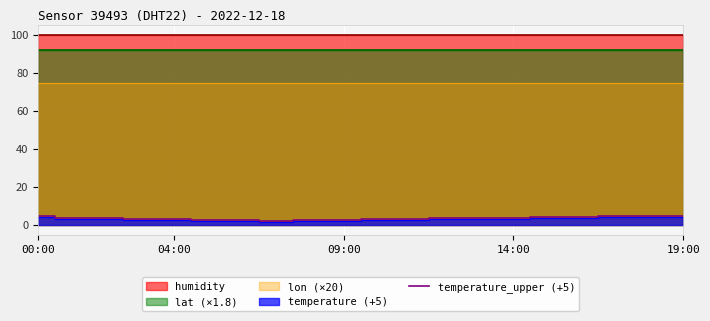

True or false: temperature_upper (+5) has a value of 4.5 at 00:00.

True